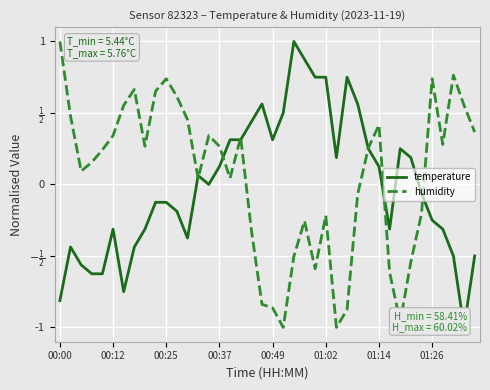

Count the number of categories in the chart.

40